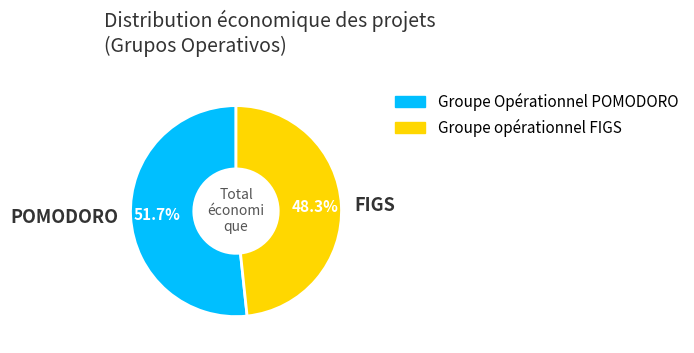

Rank the categories by value from highest to lowest.

POMODORO, FIGS